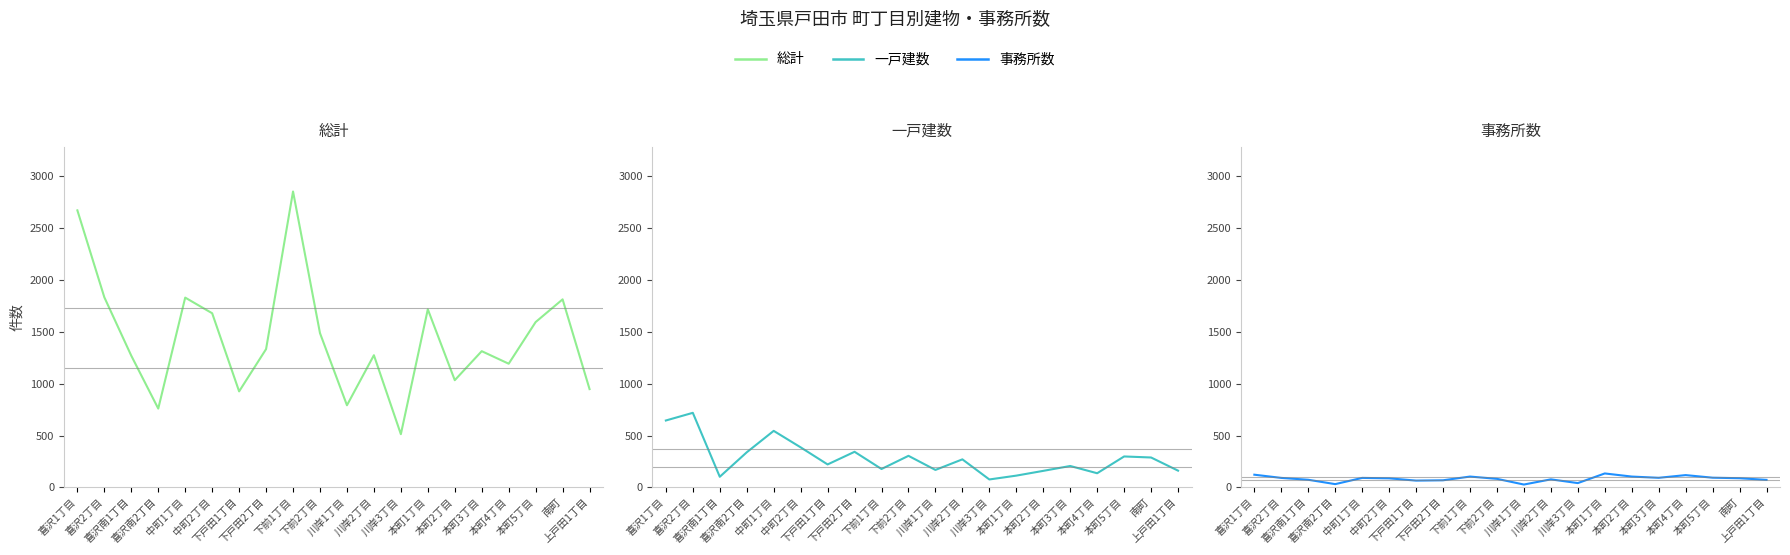

Between 喜沢南1丁目 and 上戸田1丁目, which is larger?

喜沢南1丁目